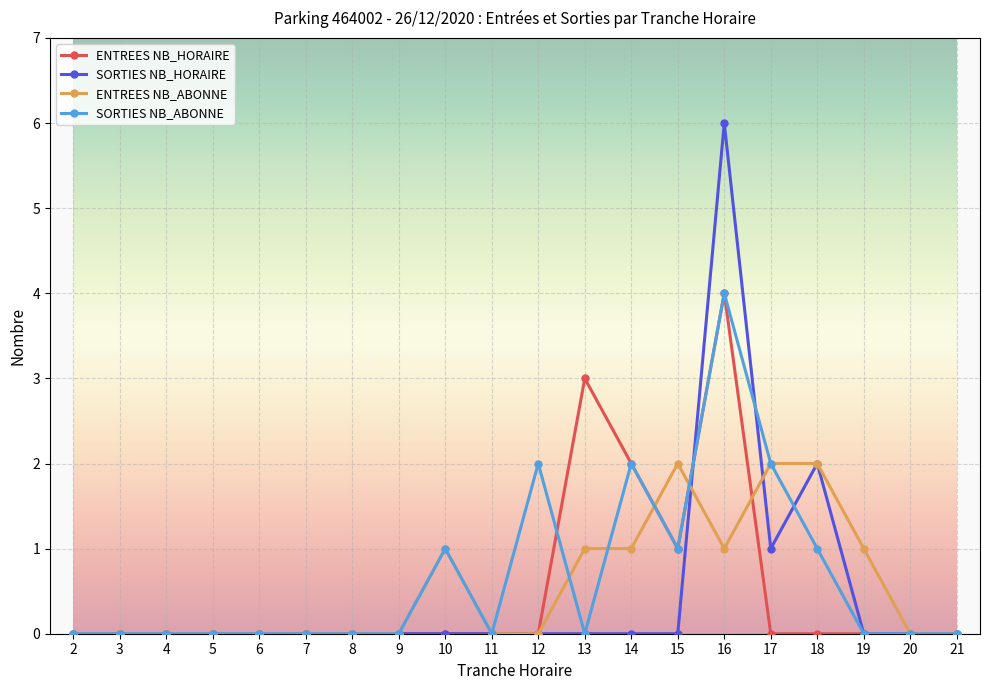

What is the difference between the highest and lowest values at 16?

5